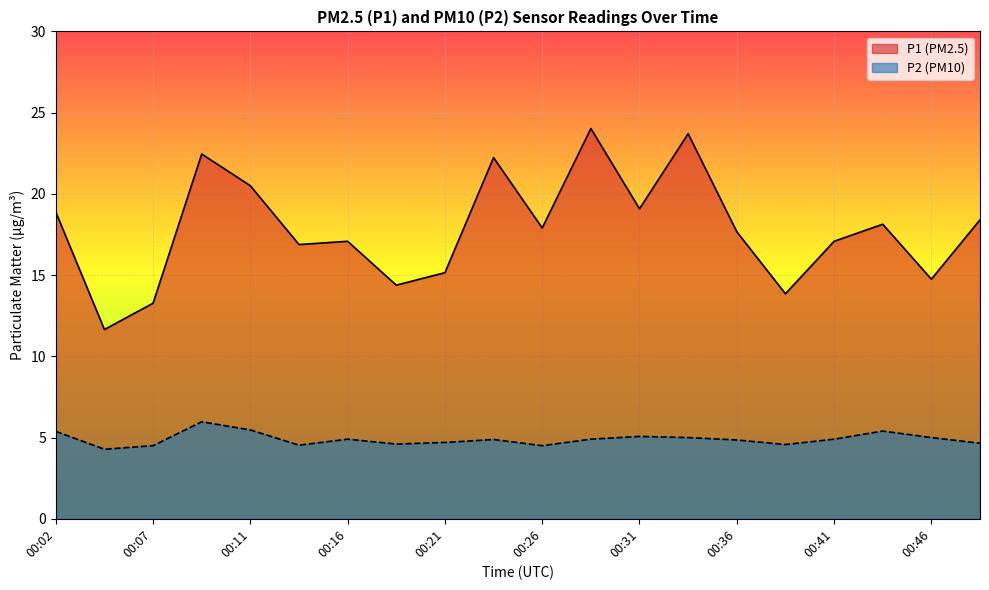

At how many categories does at least one series exceed 23?

2